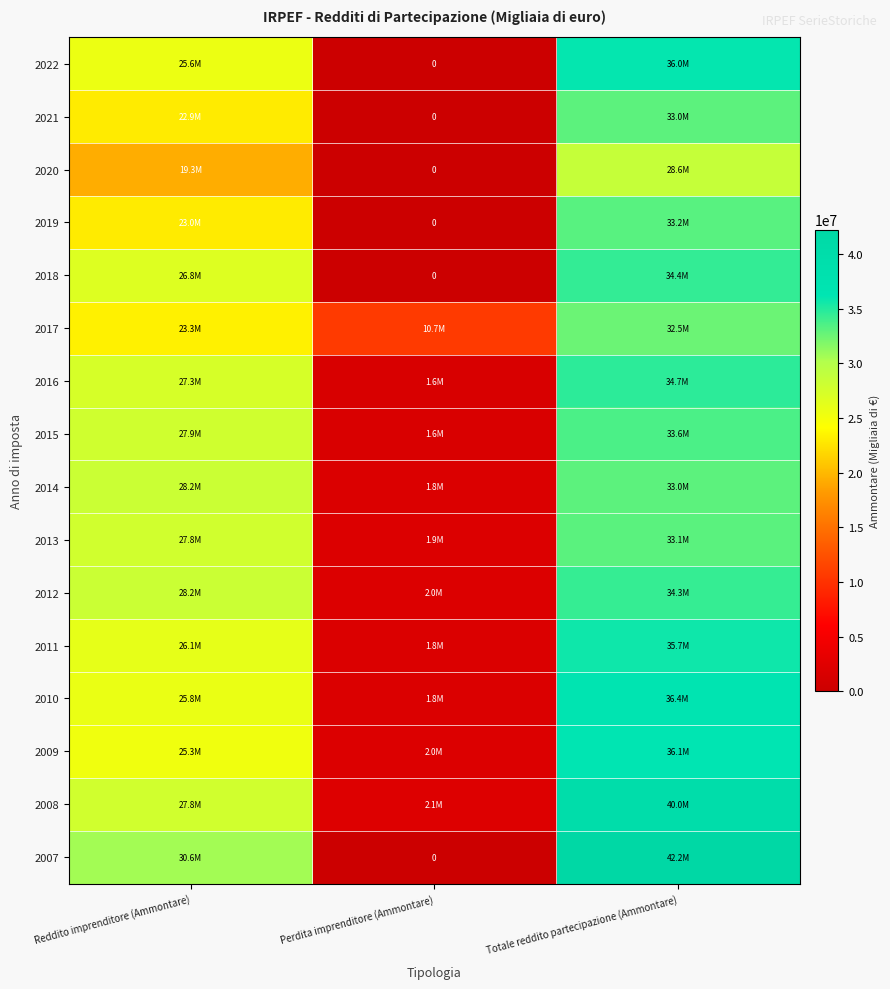

Count the number of categories in the chart.

3